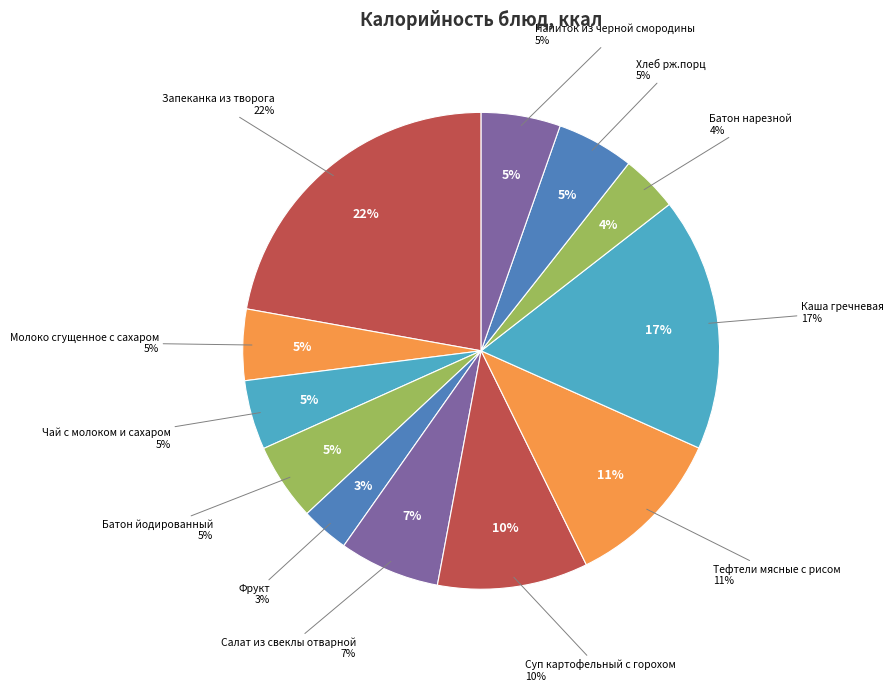

What is the change in value from Батон йодированный to Тефтели мясные с рисом?

+78.8